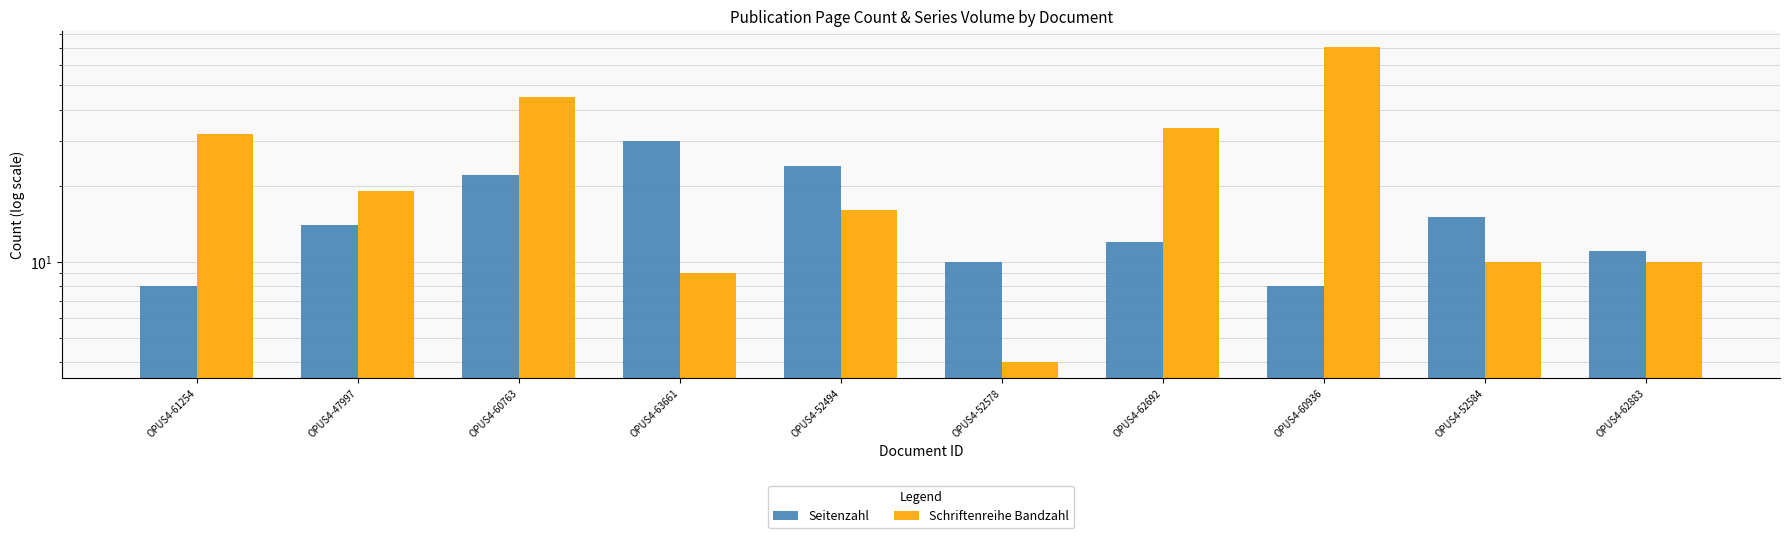

Which series has the widest spread of values?

Schriftenreihe Bandzahl